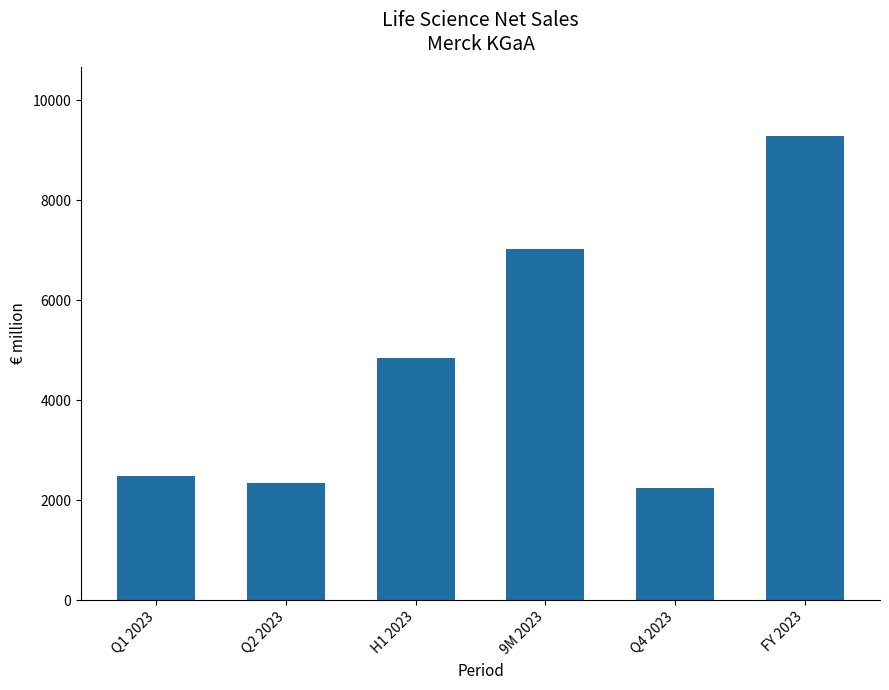

Reading left to right, transcribe all the data shown in this chart.

Q1 2023=2486.8	Q2 2023=2353.5	H1 2023=4840.3	9M 2023=7031.2	Q4 2023=2249.4	FY 2023=9280.5